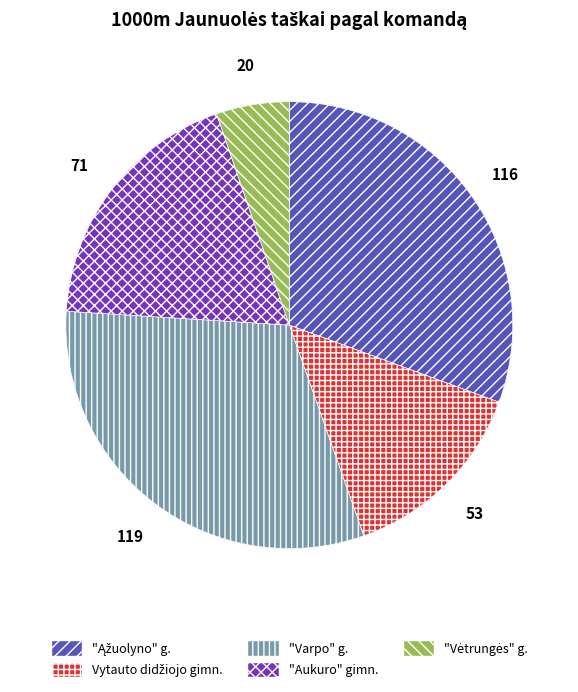

What is the largest slice in the pie chart?

"Varpo" g.